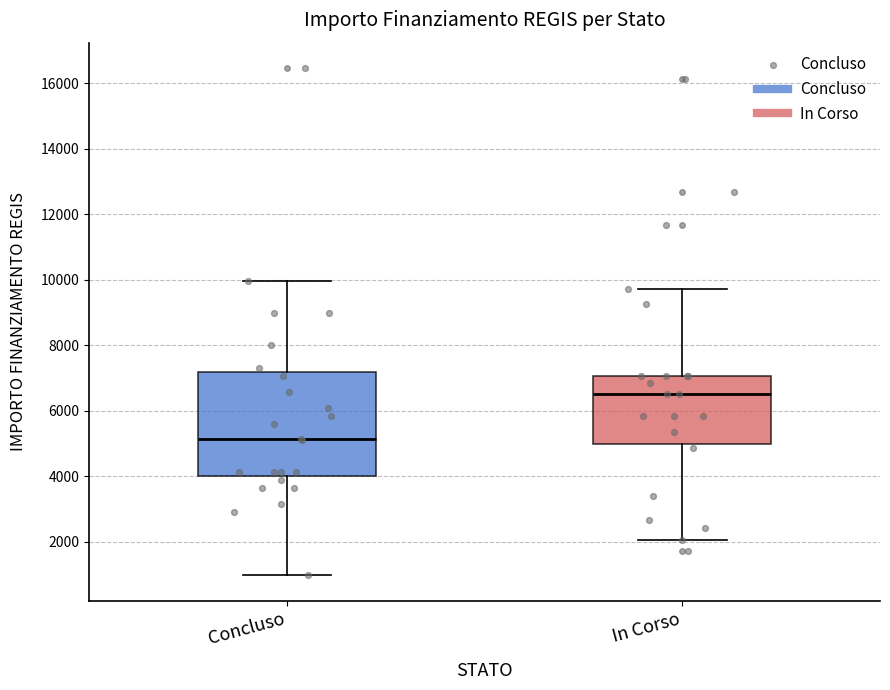

Reading left to right, read every box against the y-axis: the position of its median line, the range the box covers, and the ends of its whiskers. The values are not printed on the chart, so give them approximately, as read against the axis.

Concluso: median 5200, box 4000 to 7200, whiskers 1000 to 10000
In Corso: median 6600, box 5000 to 7000, whiskers 2000 to 9800